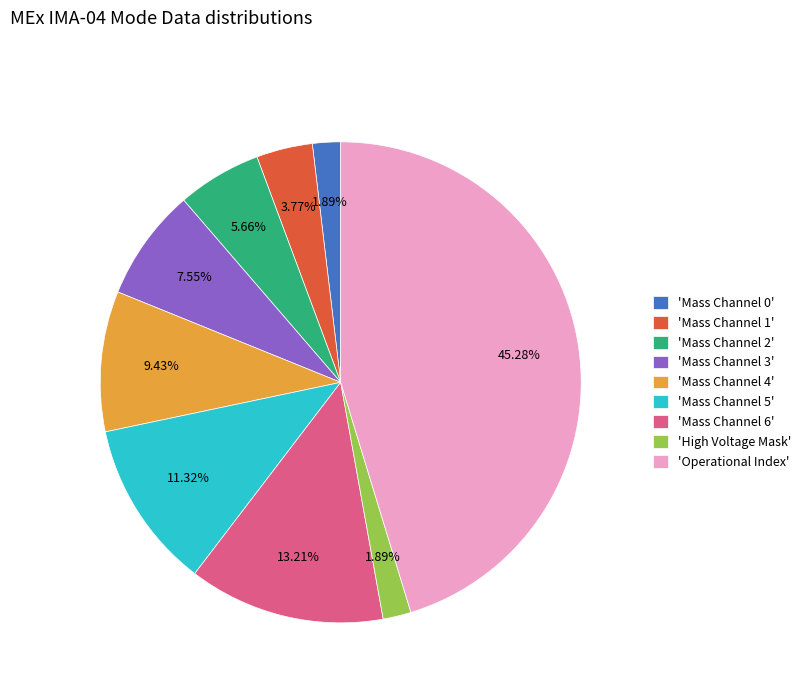

Is there a majority slice in this chart?

No